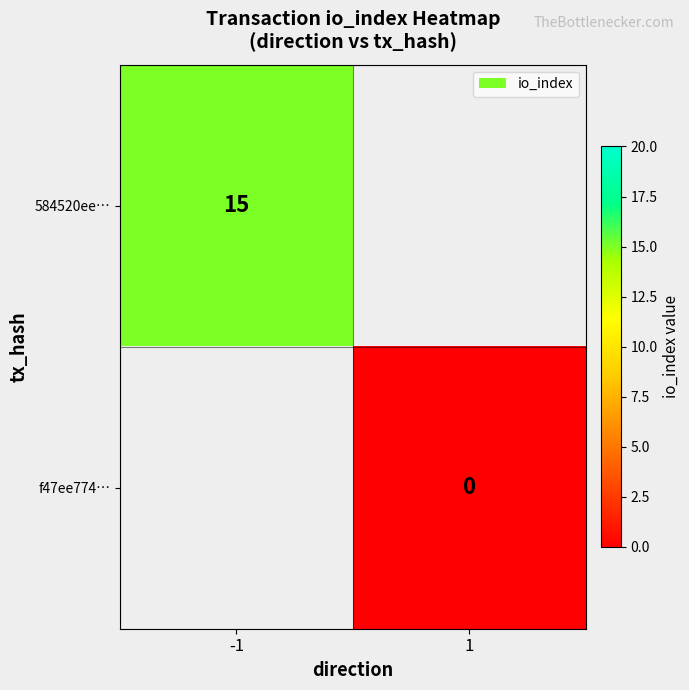

How many distinct data groups are displayed?

2